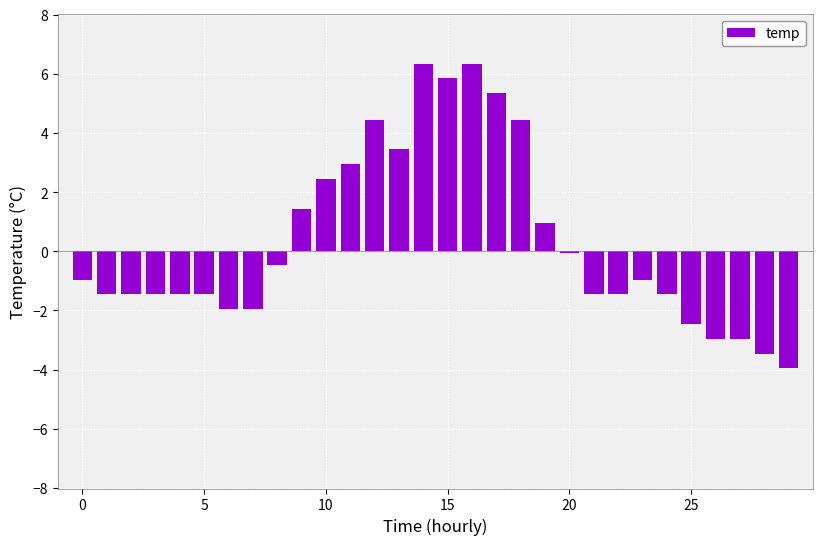

What is the value of the 28th bar from the left?

-3.0